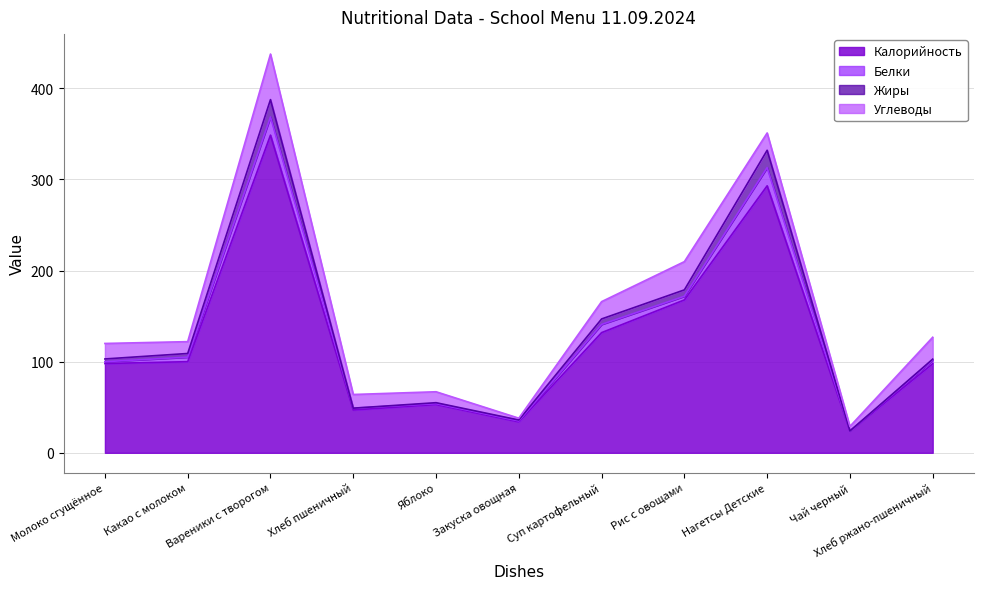

What are all the series names shown in the legend?

Калорийность, Белки, Жиры, Углеводы